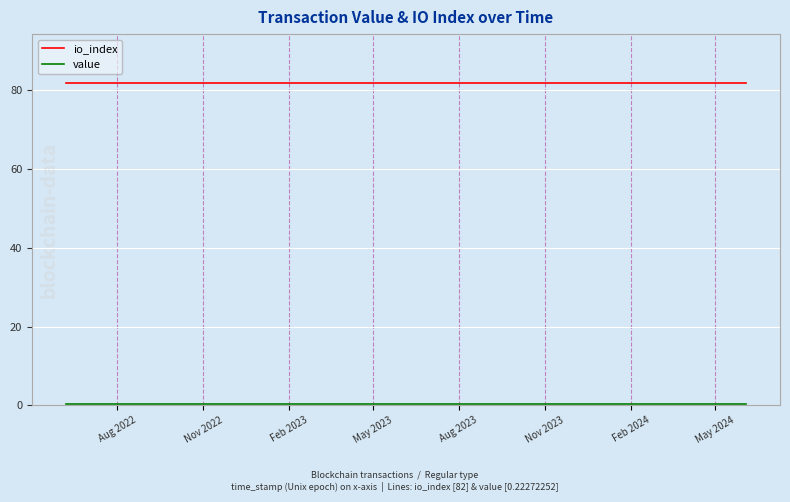

Which series has the largest total across all categories?

io_index